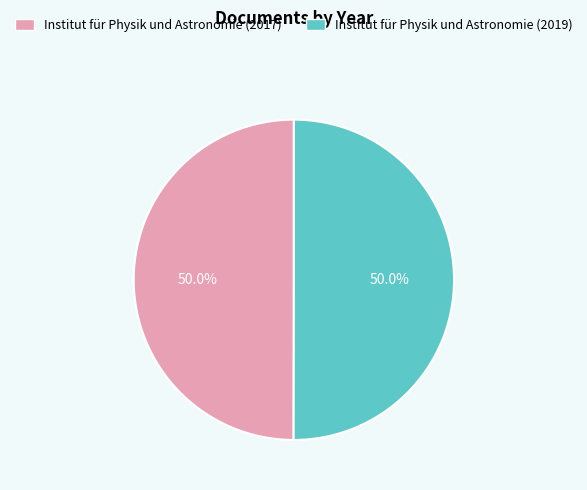

What is the total percentage of Institut für Physik und Astronomie (2017) and Institut für Physik und Astronomie (2019)?

100.0%